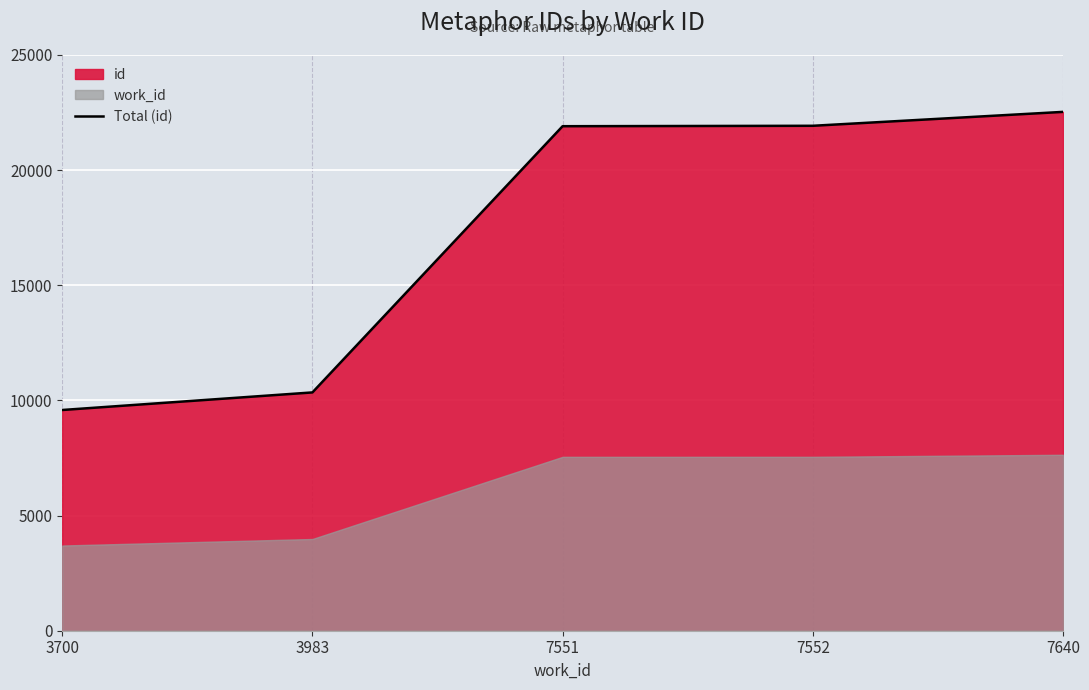

Rank the categories by value from lowest to highest.

3700, 3983, 7551, 7552, 7640